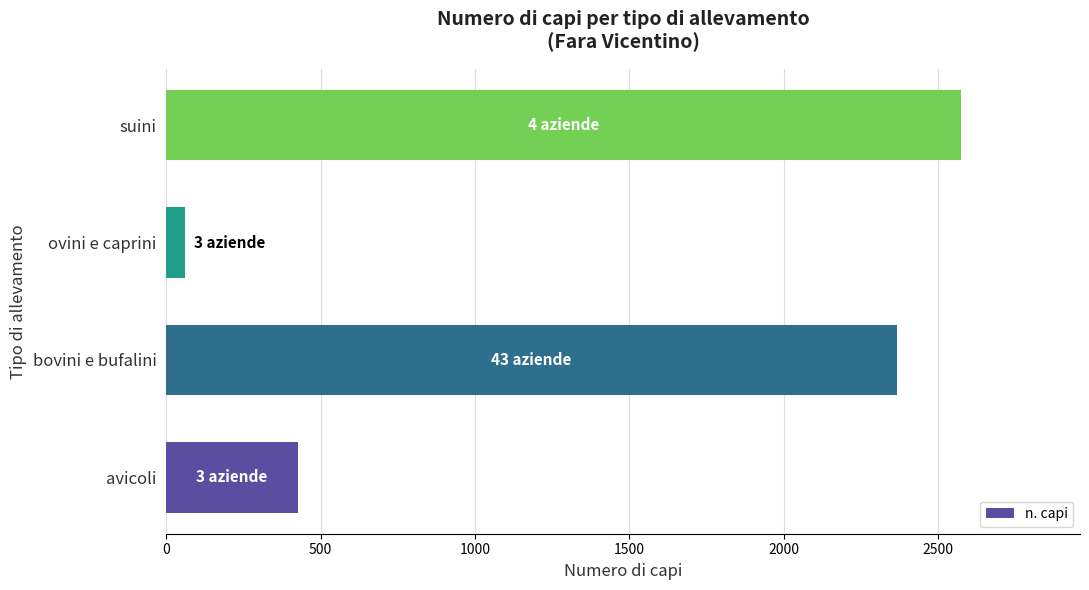

How many distinct data groups are displayed?

1